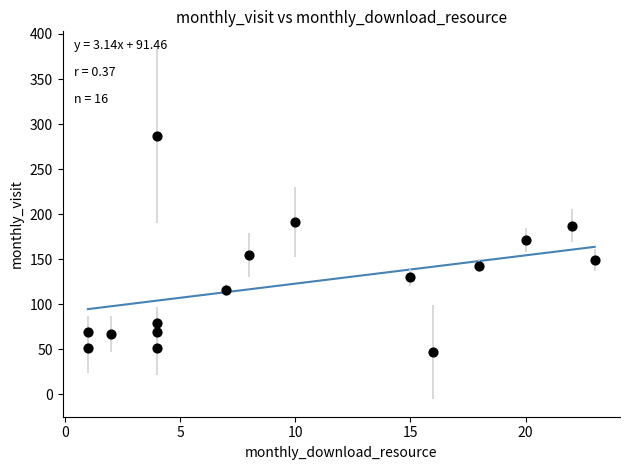

What is the range of Y values (max minus min)?

240